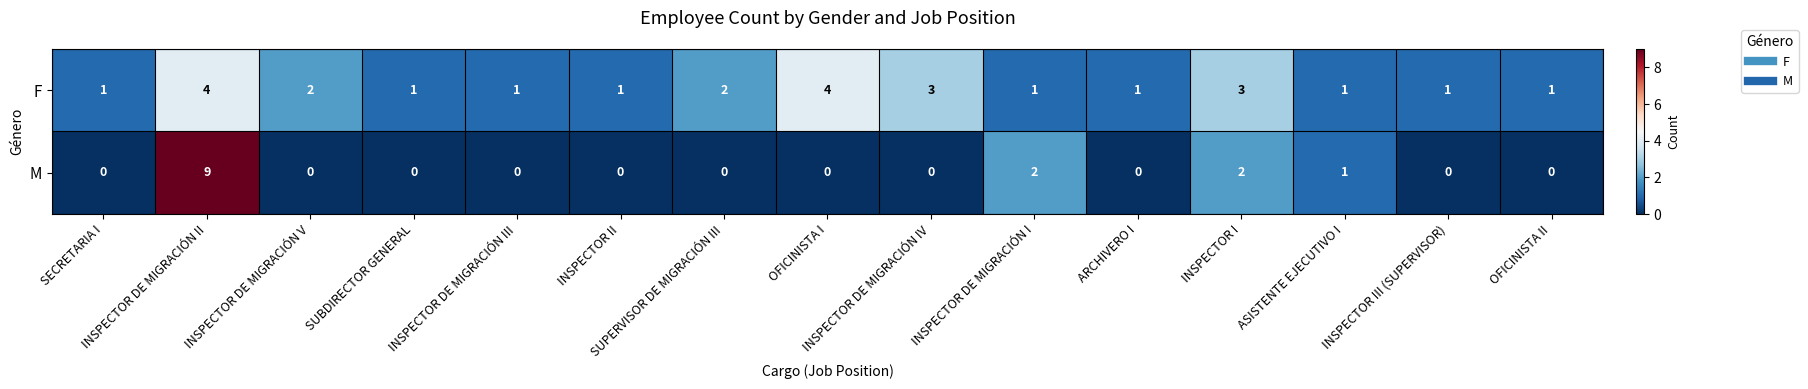

Which series has the largest total across all categories?

F